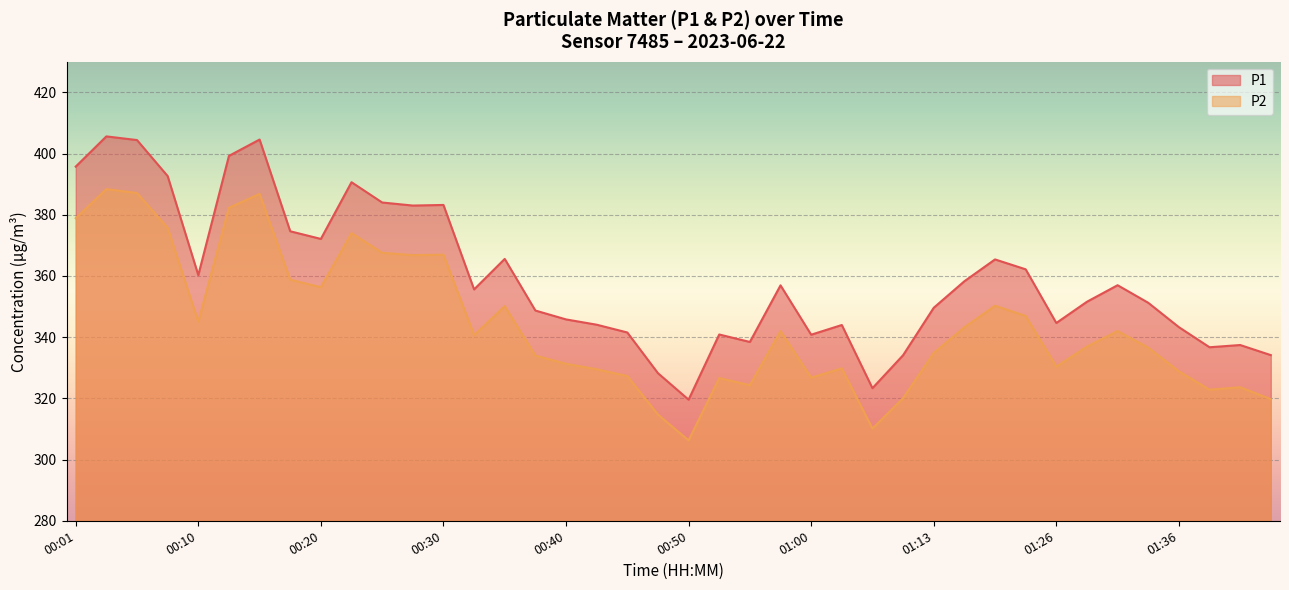

At which category is the sum across all series the highest?

00:03